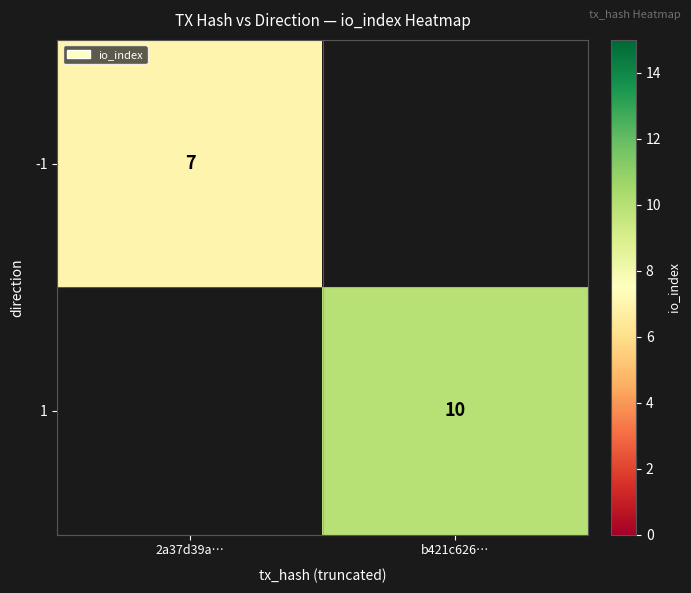

Is it true that -1 equals 7 at 2a37d39a…?

True